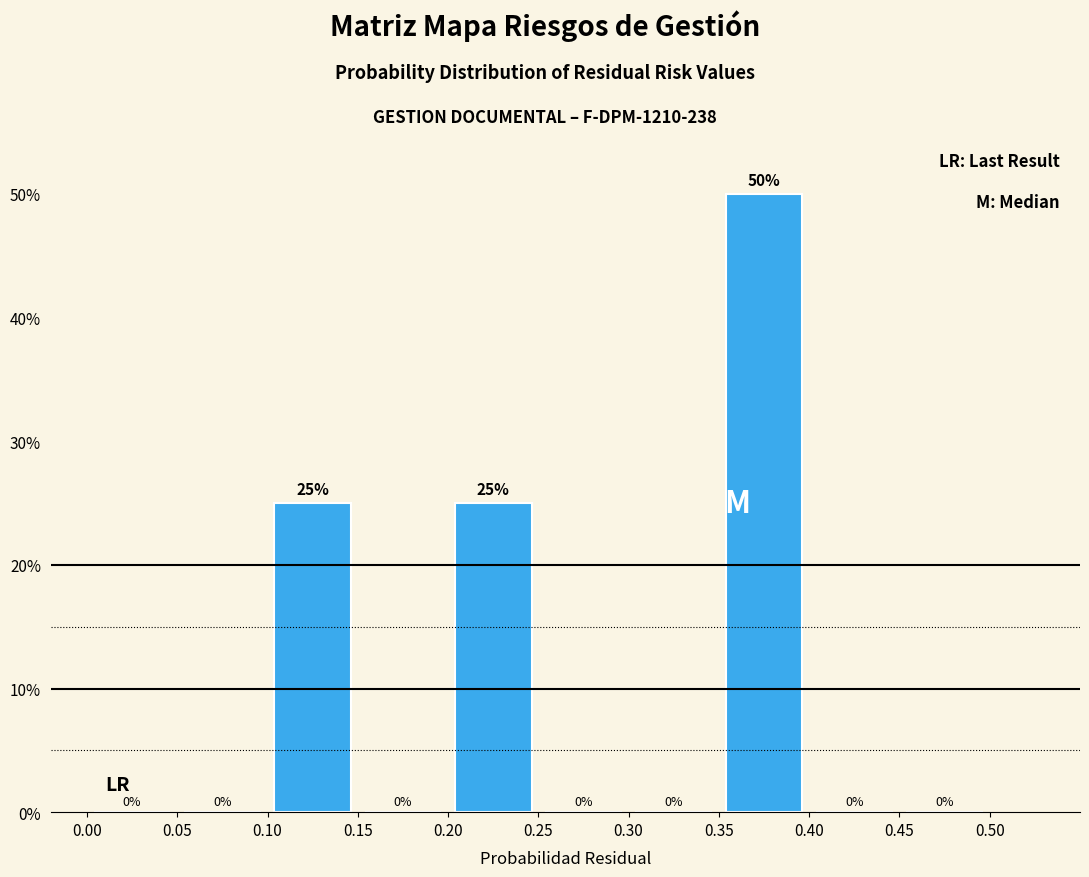

Reading left to right, list every bar in this chart as the range it spans on the x-axis followed by its height.

0.00 to 0.05: 0
0.05 to 0.10: 0
0.10 to 0.15: 25
0.15 to 0.20: 0
0.20 to 0.25: 25
0.25 to 0.30: 0
0.30 to 0.35: 0
0.35 to 0.40: 50
0.40 to 0.45: 0
0.45 to 0.50: 0